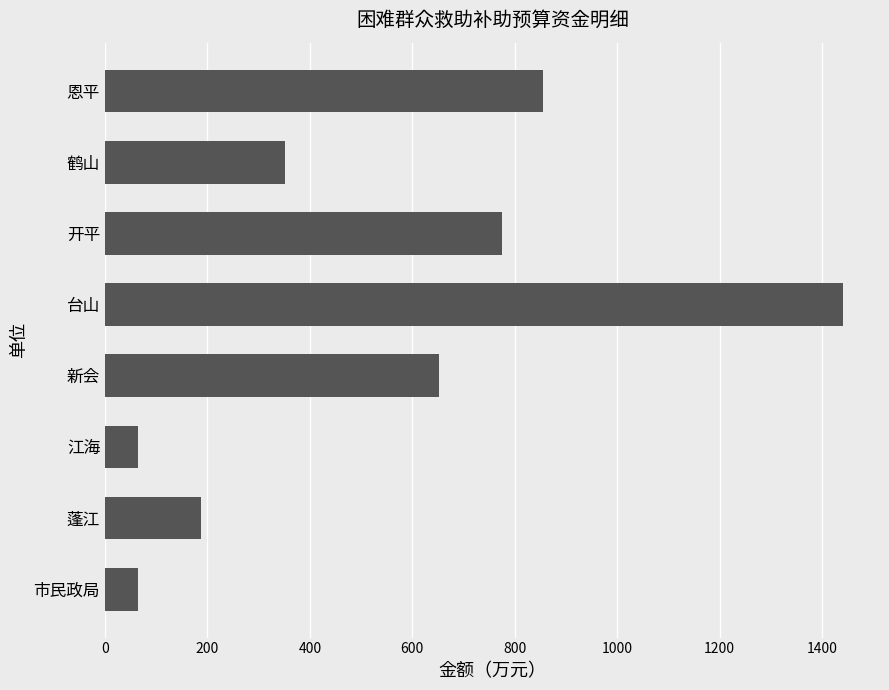

What is the difference between the maximum and minimum values?

1377